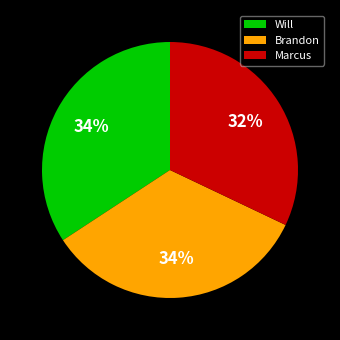

Does Marcus represent more than half of the total?

No